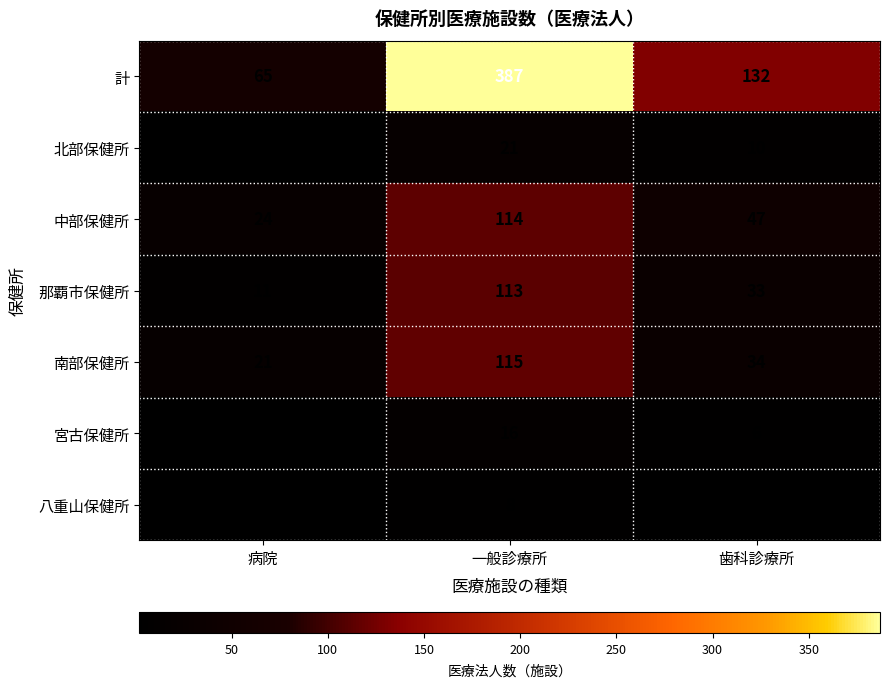

What is the highest value of the 南部保健所 series?

115